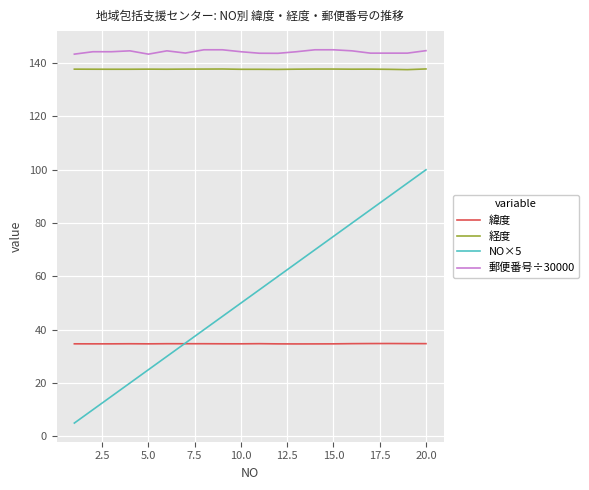

What is the maximum value for 郵便番号÷30000?

145.0